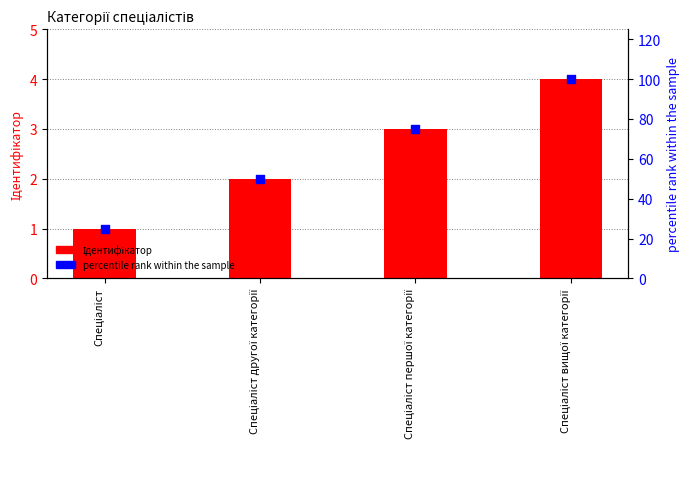

What are all the series names shown in the legend?

Ідентифікатор, percentile rank within the sample